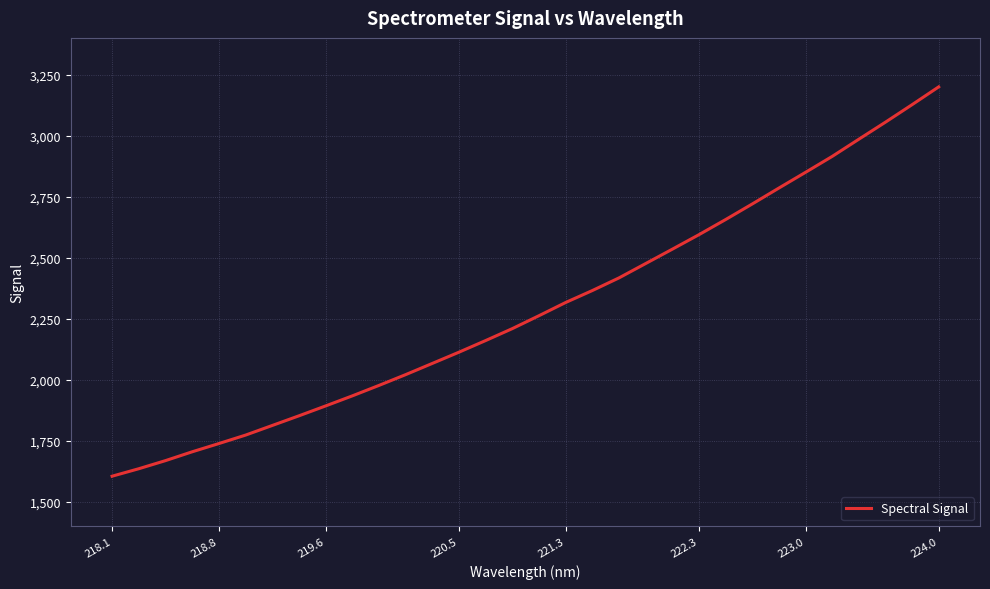

What is the minimum value shown in the chart?

1605.2